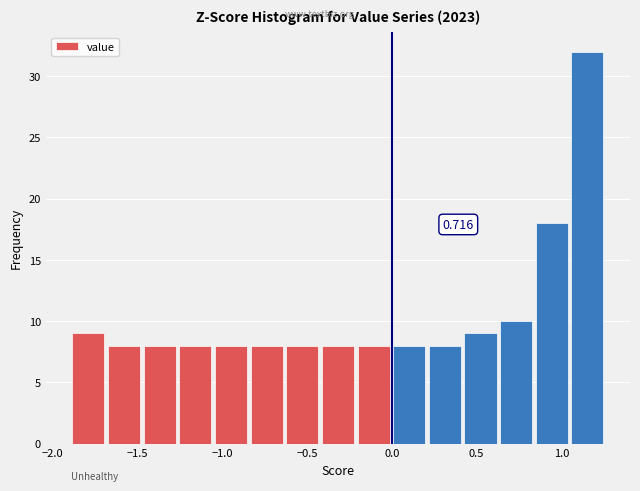

Which range on the x-axis has the tallest bar?

1.05 to 1.25